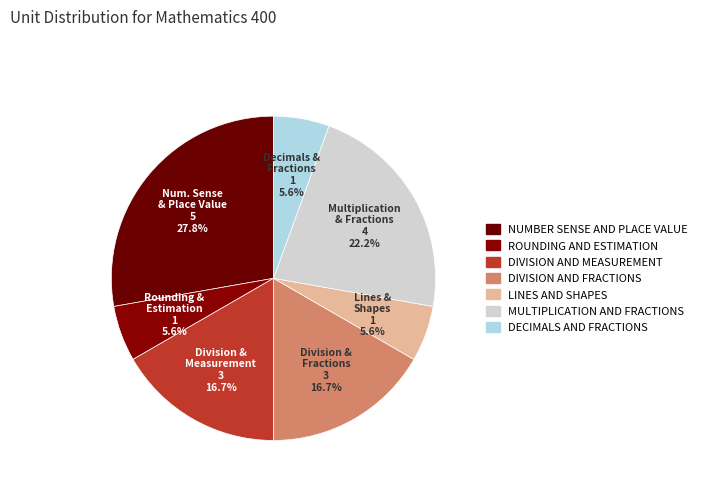

To the nearest percent, what portion does DIVISION AND FRACTIONS represent?

17%